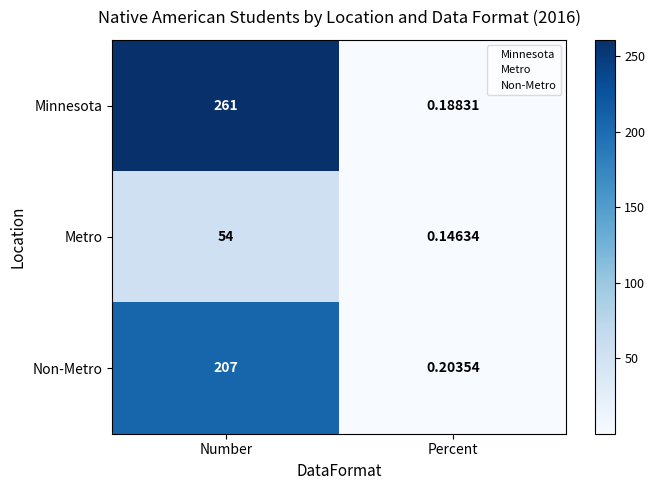

Between Number and Percent, which series saw the biggest shift?

Minnesota